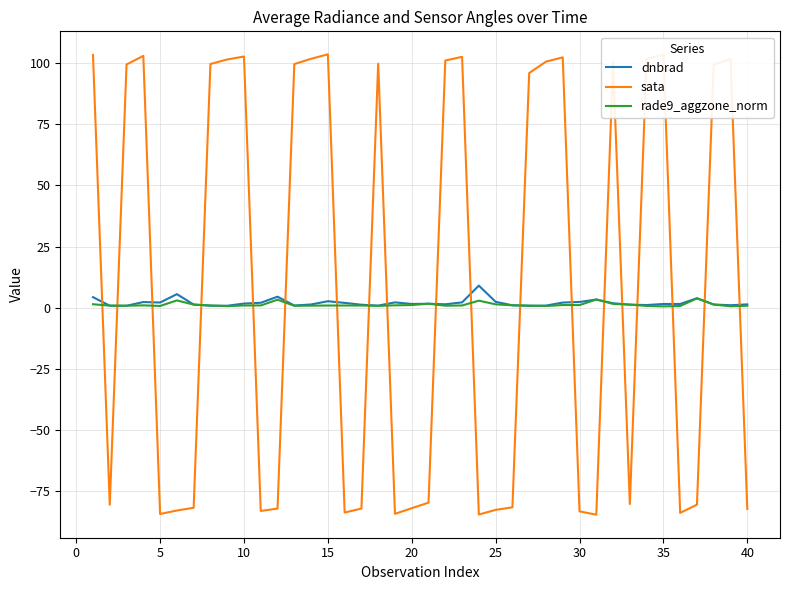

How many lines are shown in the chart?

3